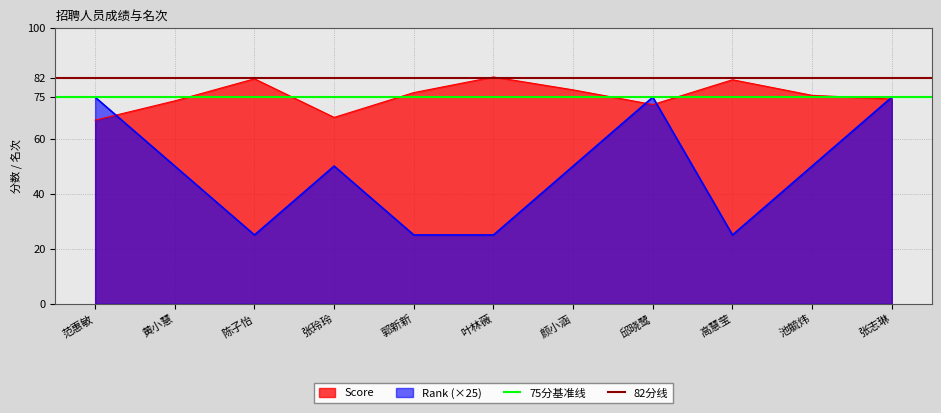

What is the greatest value displayed?

82